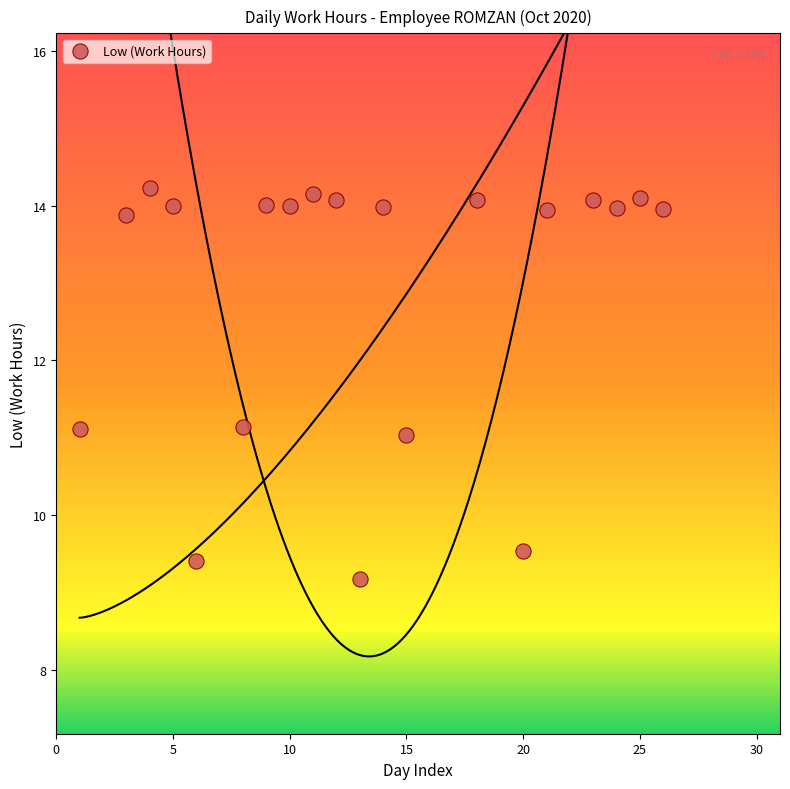

What is the range of X values (max minus min)?

25.0